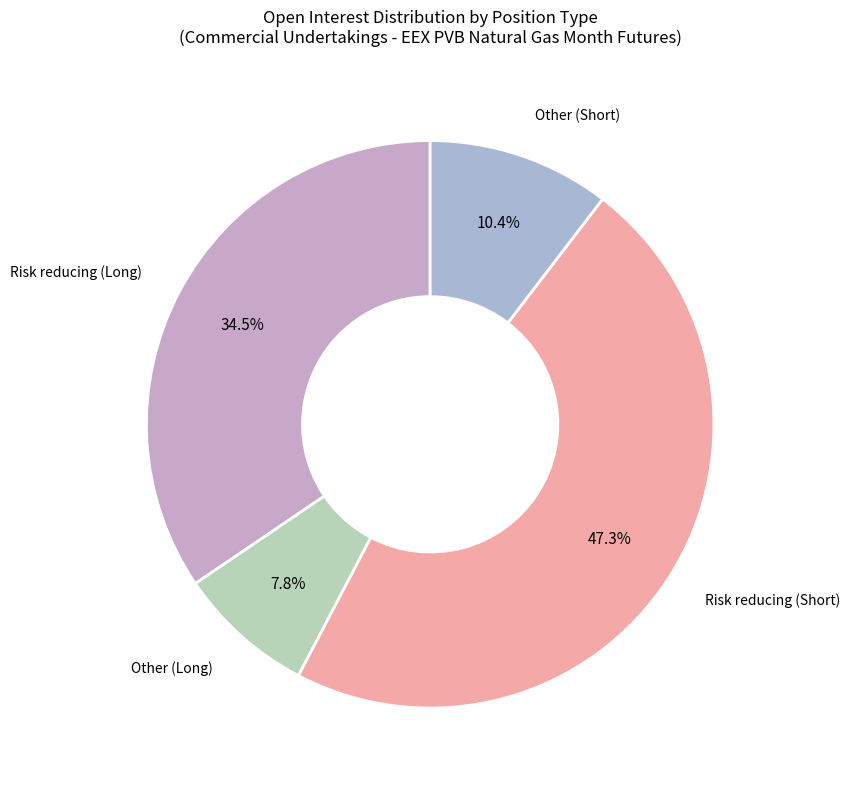

Is there any slice that represents more than half of the pie?

No